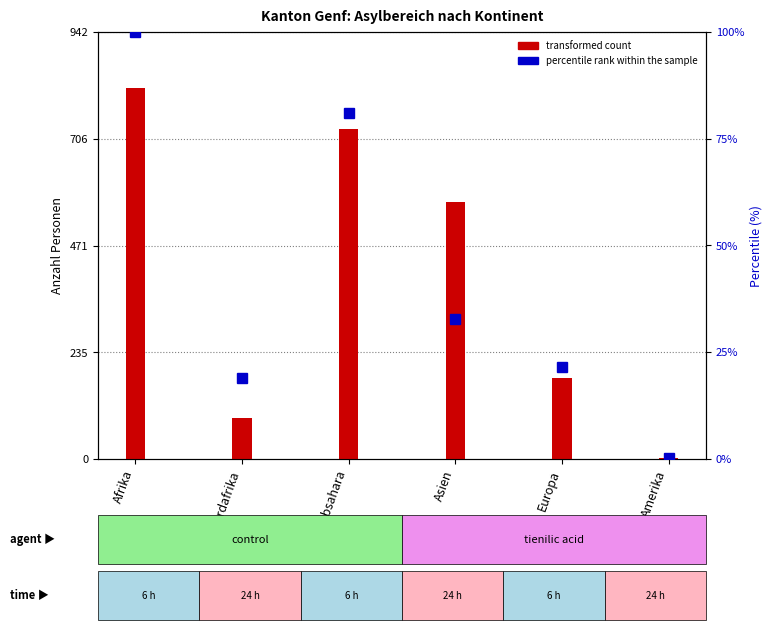

What is the spread (max minus min) of values at Europa?

157.5